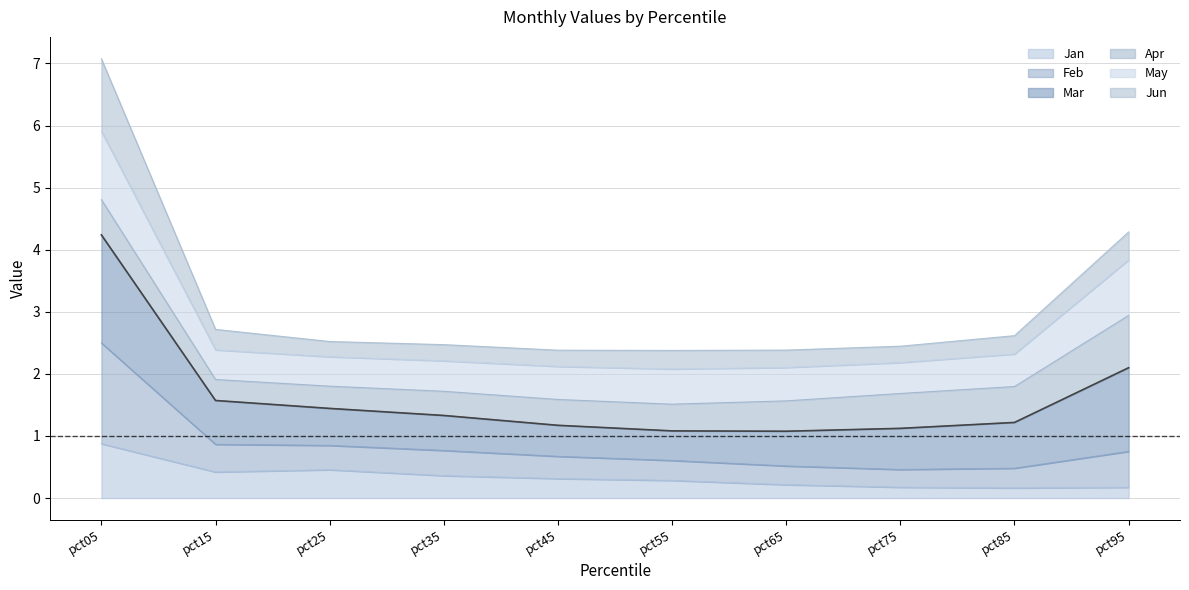

Between pct25 and pct95, which is larger?

pct25